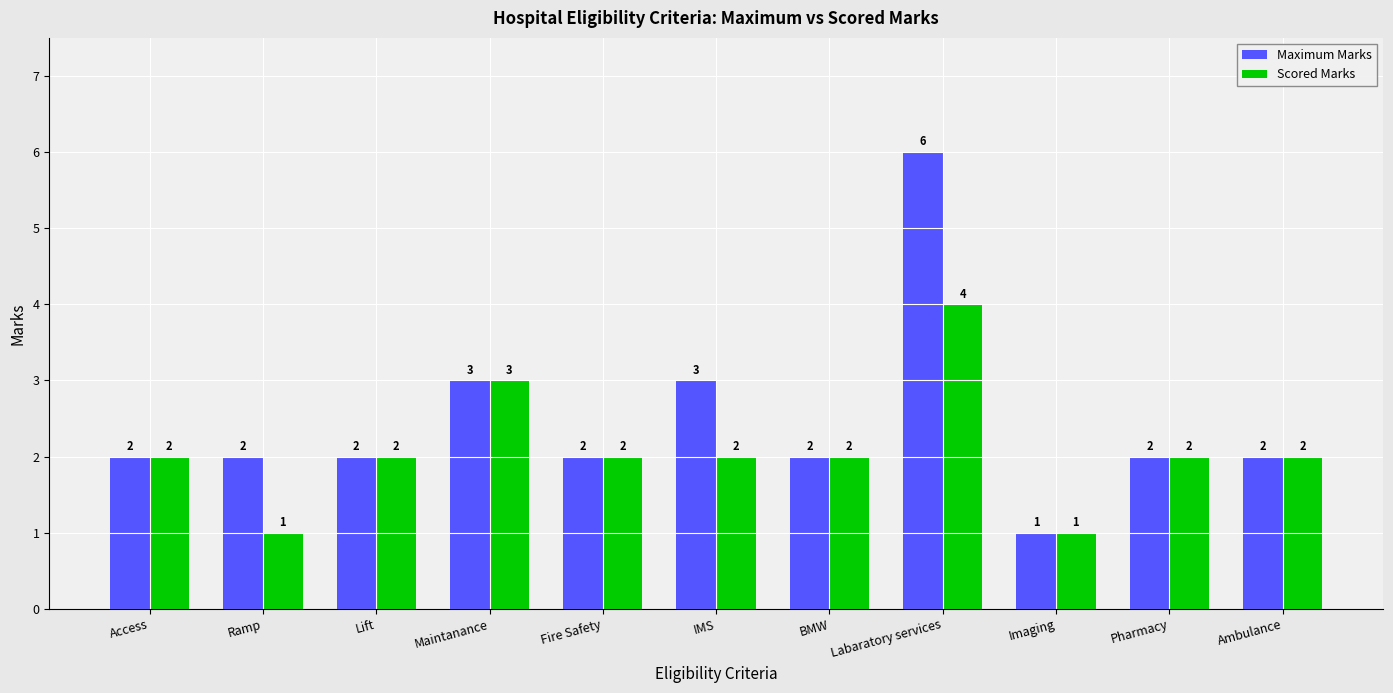

How many bars are there in total?

22